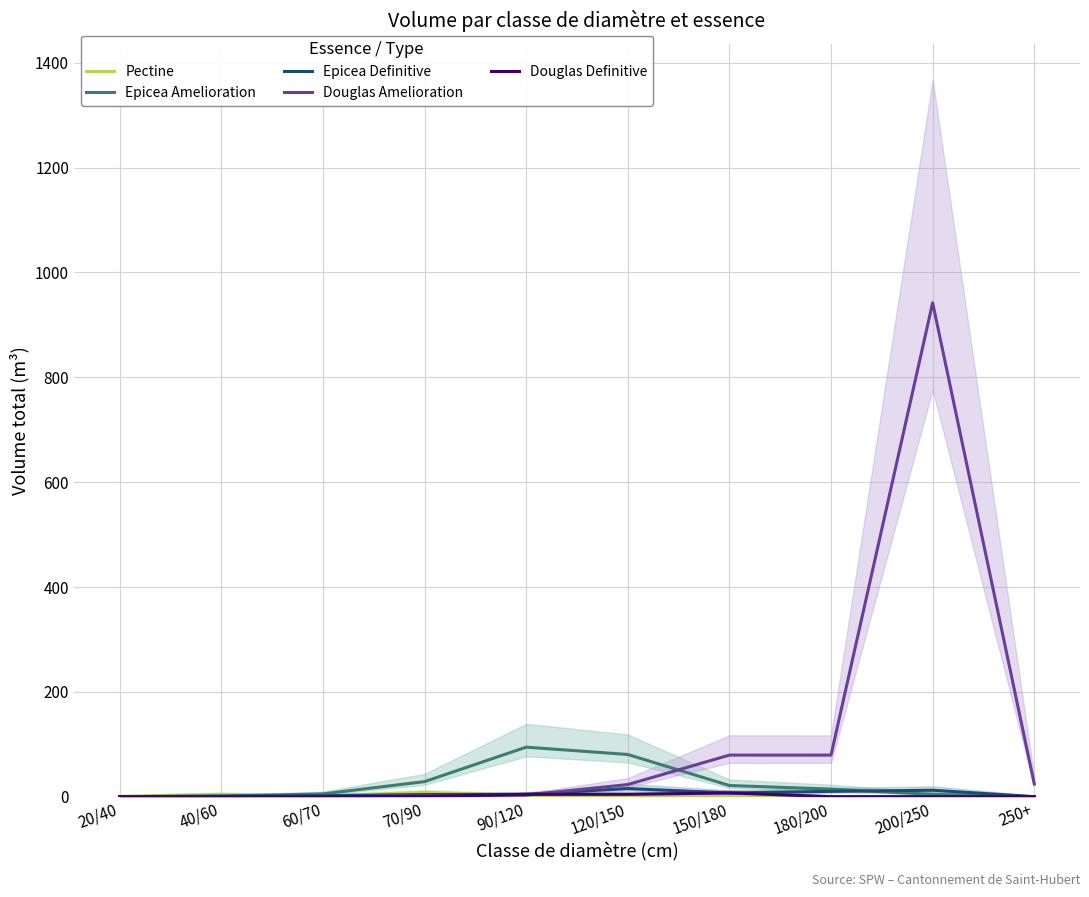

What is the value of the Epicea Definitive point at the 8th from the left?

10.1